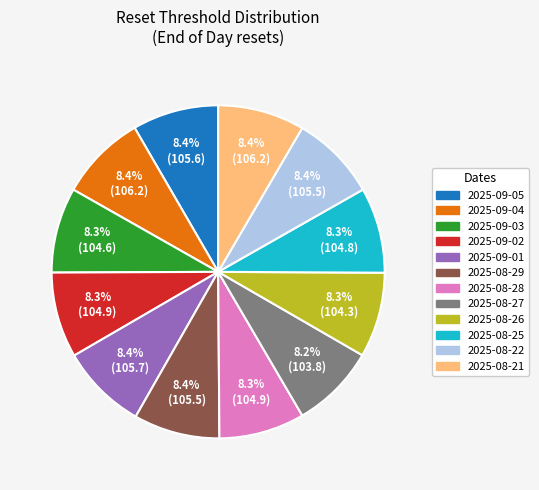

What is the total percentage of 2025-08-27 and 2025-09-03?

16.5%